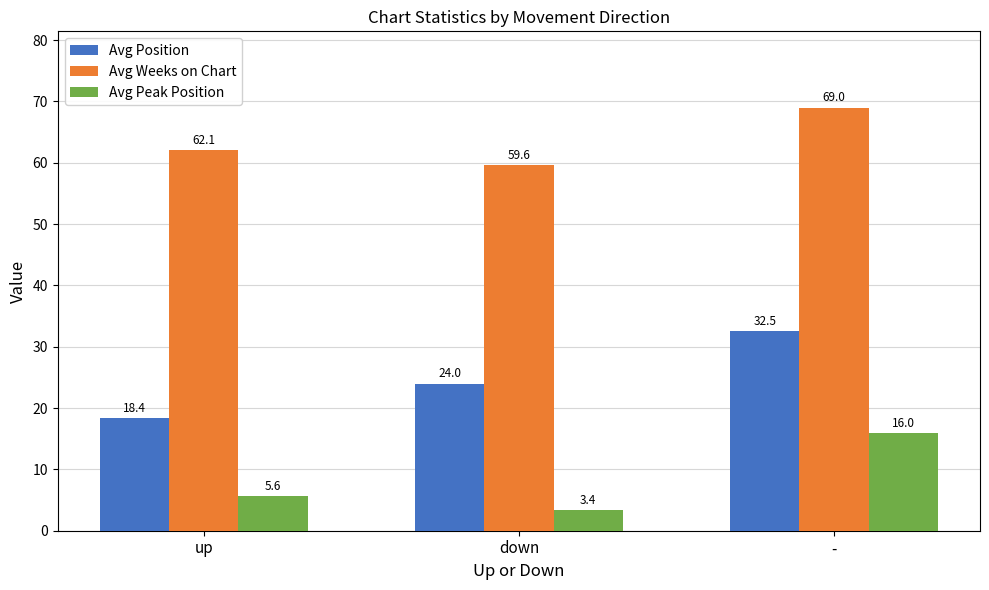

What are all the series names shown in the legend?

Avg Position, Avg Weeks on Chart, Avg Peak Position